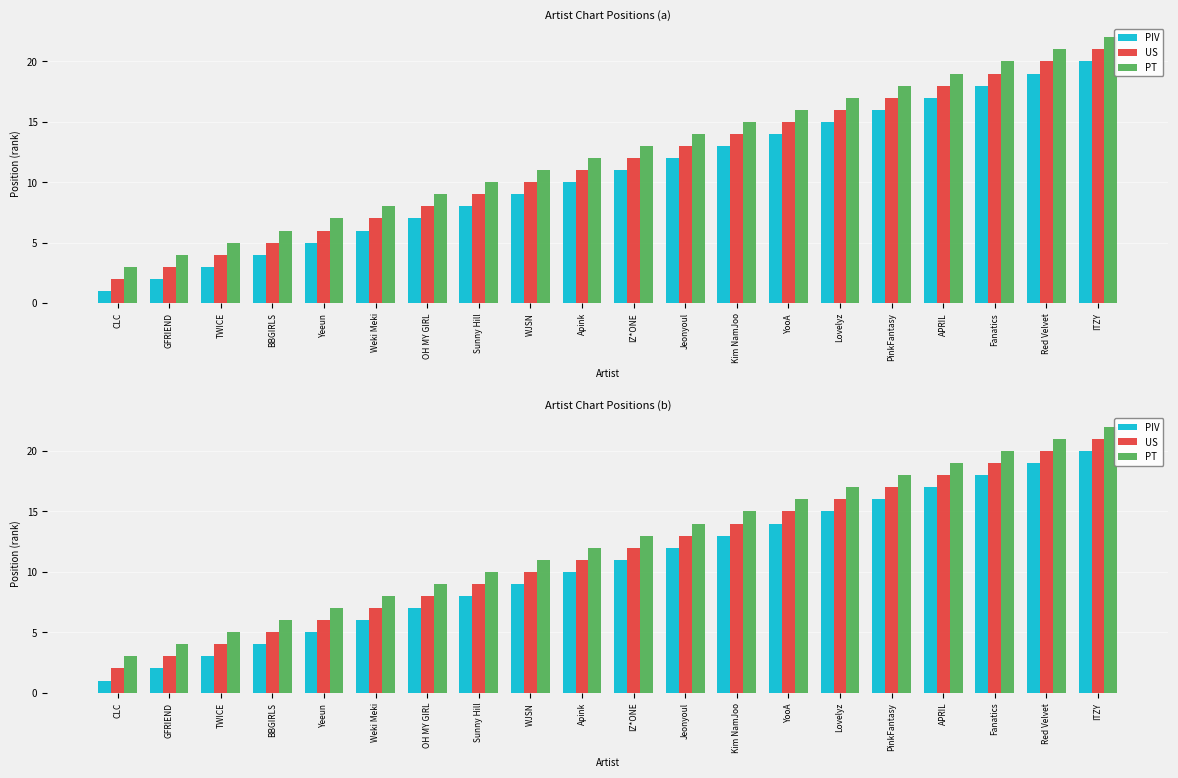

Read the US value at Weki Meki, to the nearest 10.

10